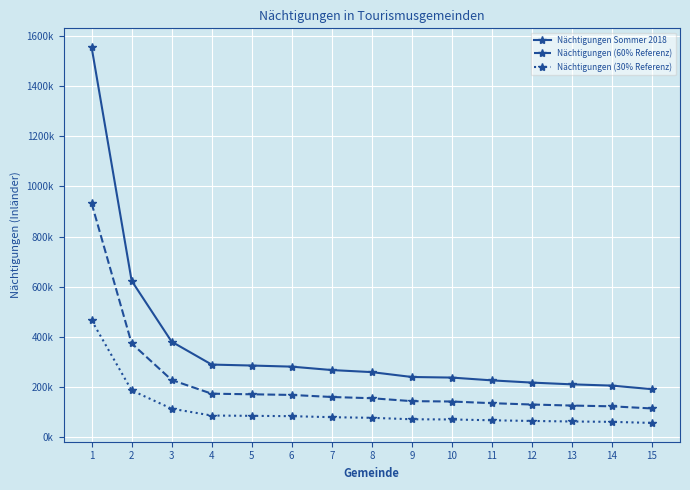

True or false: Nächtigungen (60% Referenz) and Nächtigungen (30% Referenz) cross at least once.

False